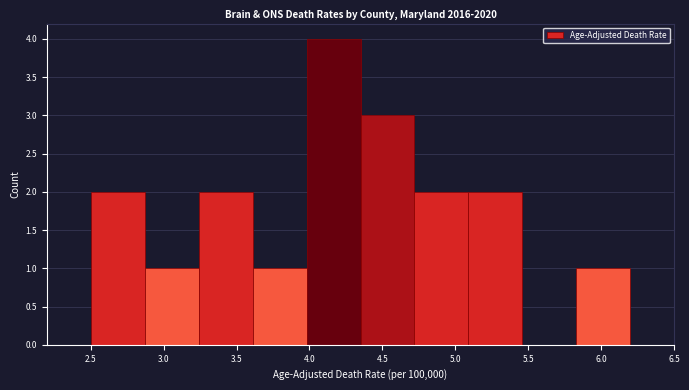

What is the height of the bar covering 3.98 to 4.35 on the x-axis? Neither the bar edges nor the heights are printed on the chart, so give them approximately, as read against the axes.

4